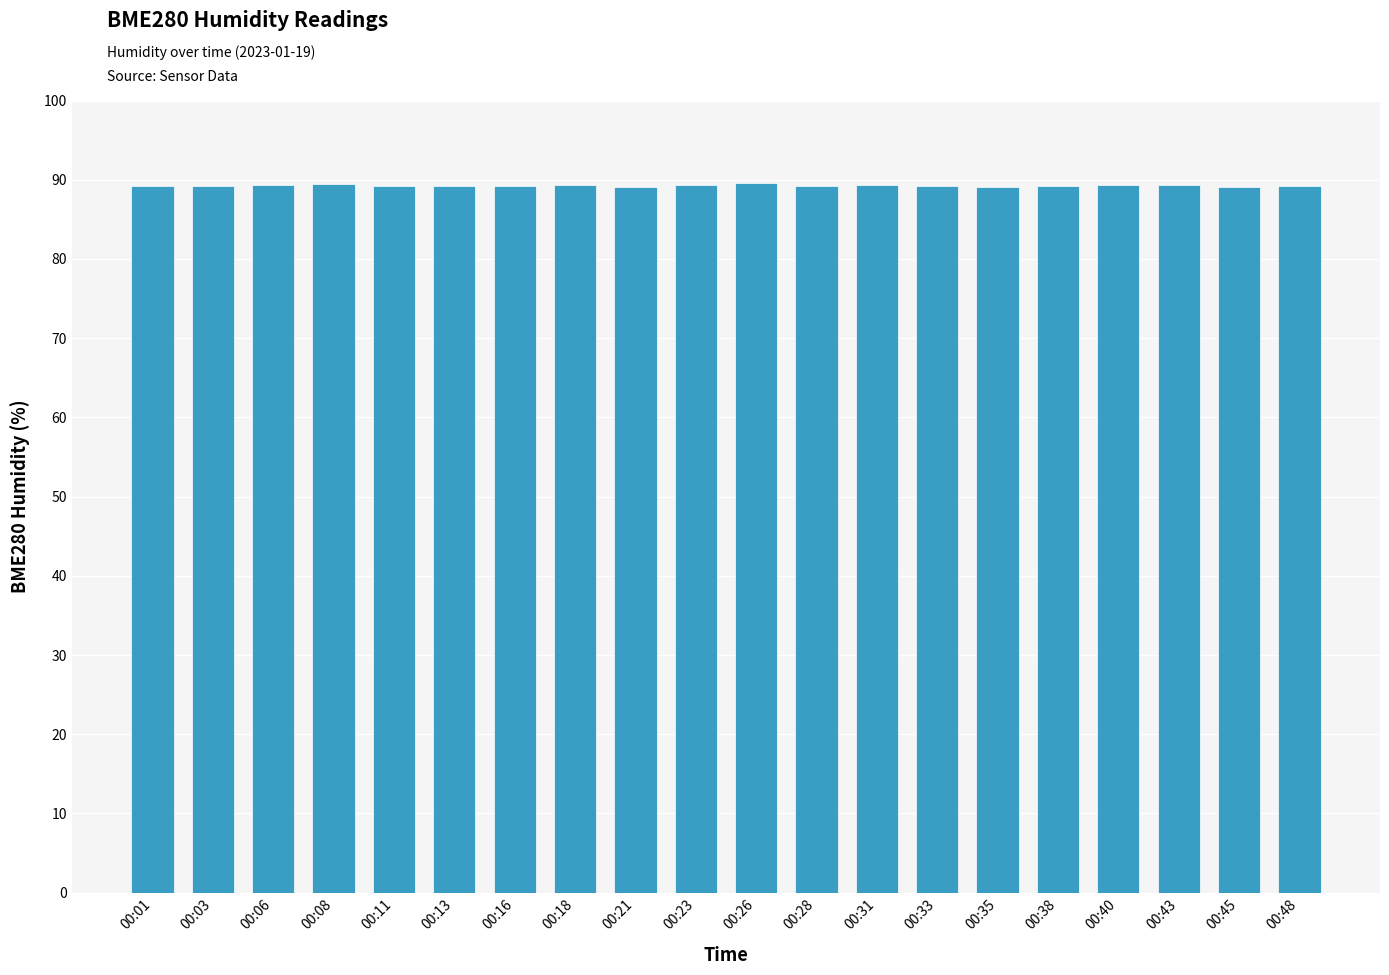

What is the value of the 15th bar from the left?

89.1